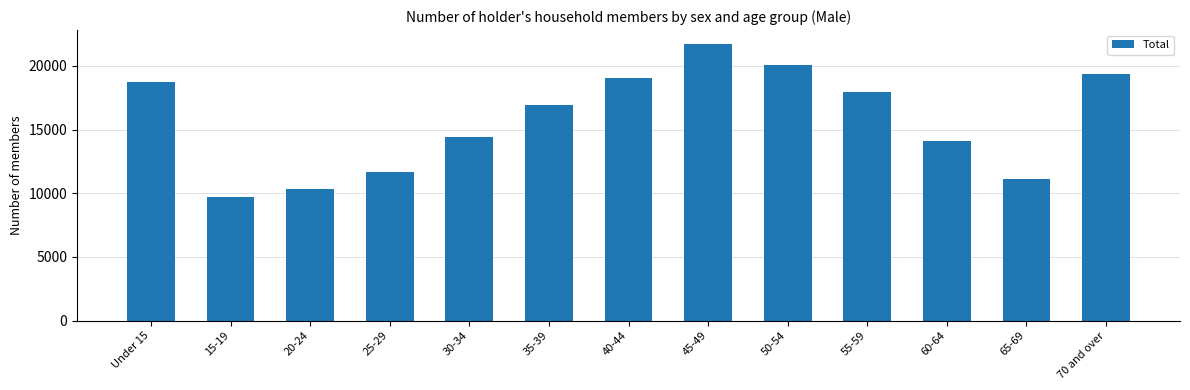

What is the average value?

15774.4